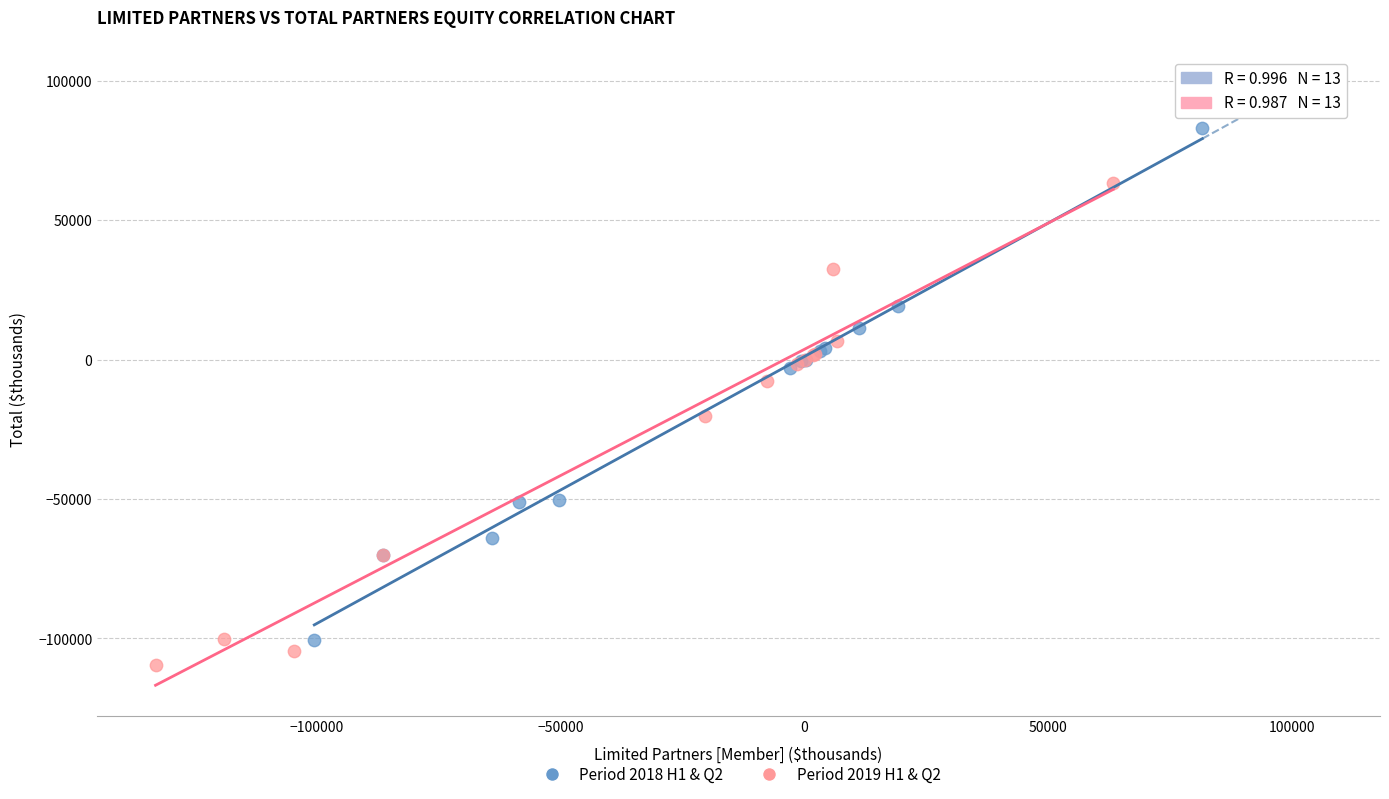

Which series contains the lowest Y value?

Period 2019 H1 & Q2